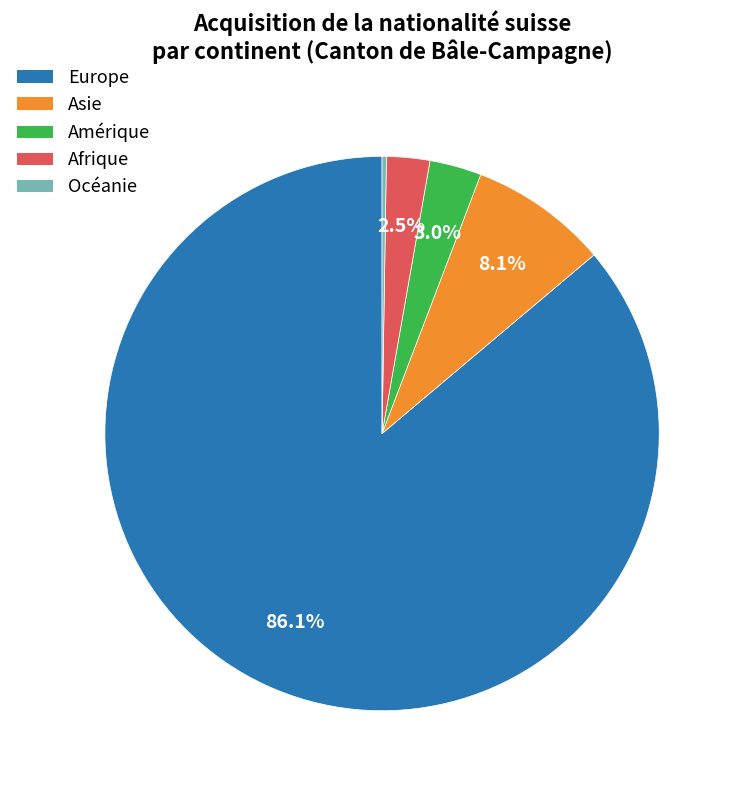

Combined, do Europe and Amérique account for over 50%?

Yes